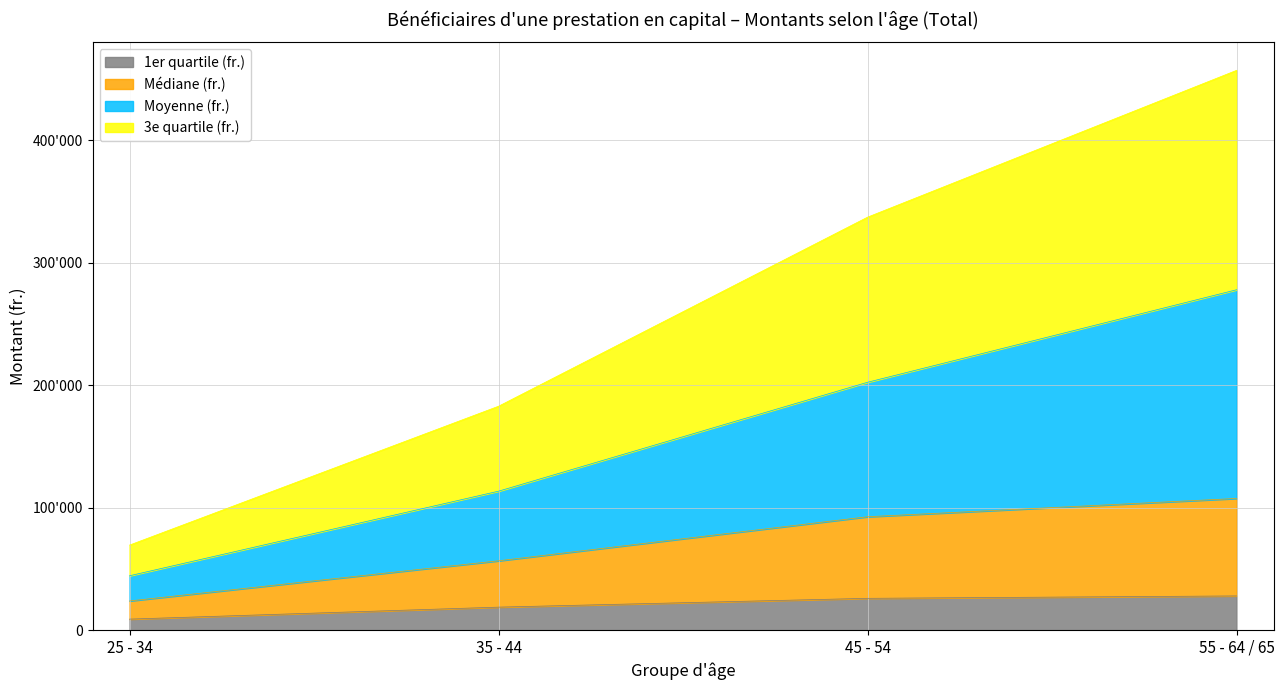

Is it true that 1er quartile (fr.) equals 46382.7 at 45 - 54?

False